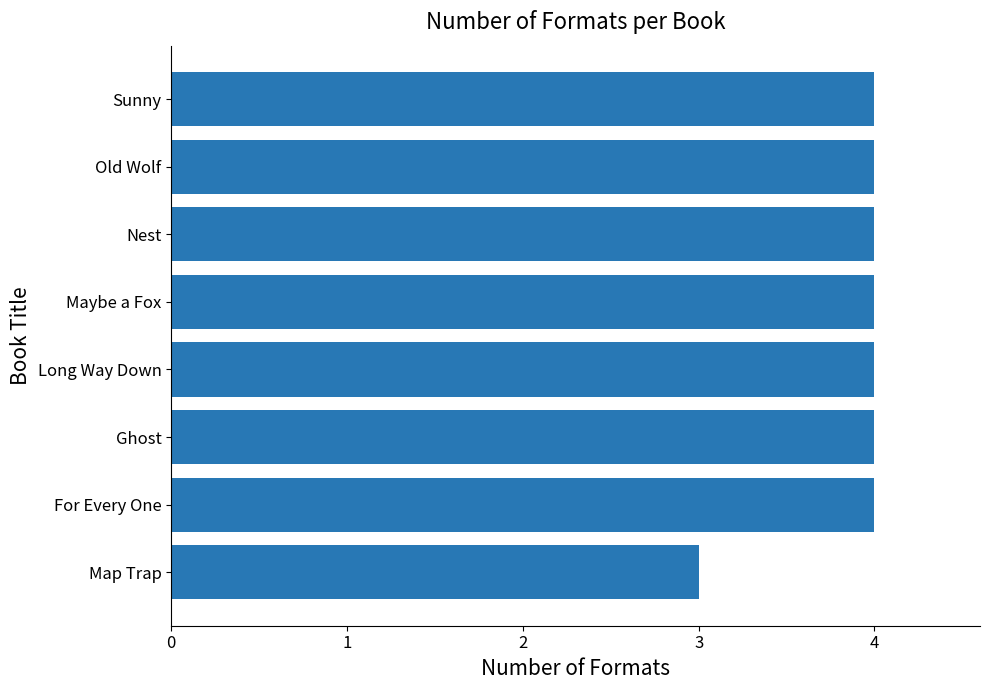

Reading bottom to top, extract all data points from this chart.

3	4	4	4	4	4	4	4